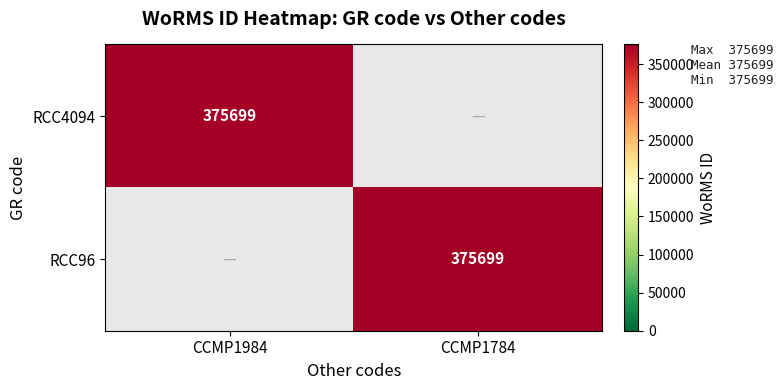

What is the total value across all series at CCMP1784?

375699